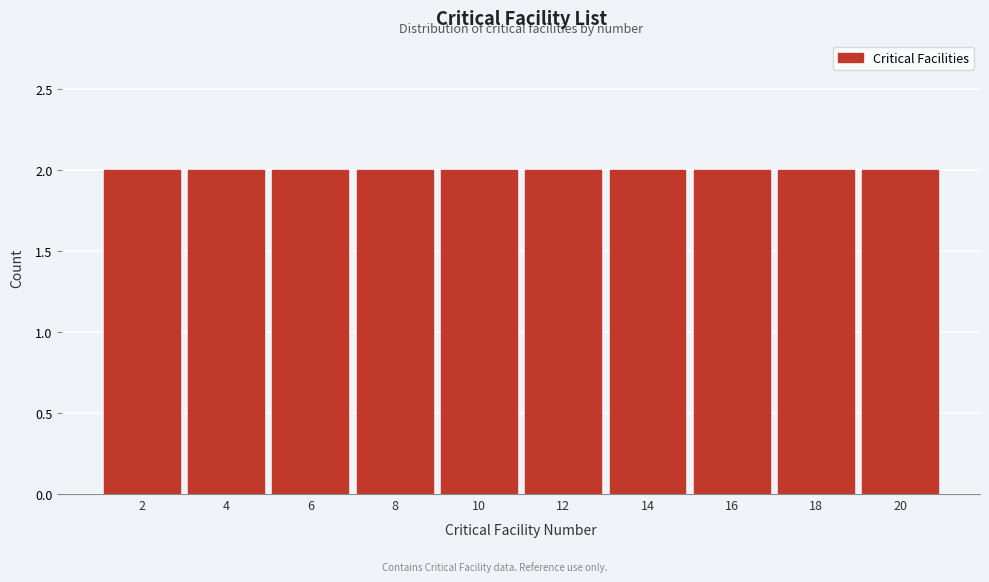

Reading left to right, list every bar in this chart as the range it spans on the x-axis followed by its height. The values are not printed on the chart, so give them approximately, as read against the axis.

1 to 3: 2
3 to 5: 2
5 to 7: 2
7 to 9: 2
9 to 11: 2
11 to 13: 2
13 to 15: 2
15 to 17: 2
17 to 19: 2
19 to 21: 2